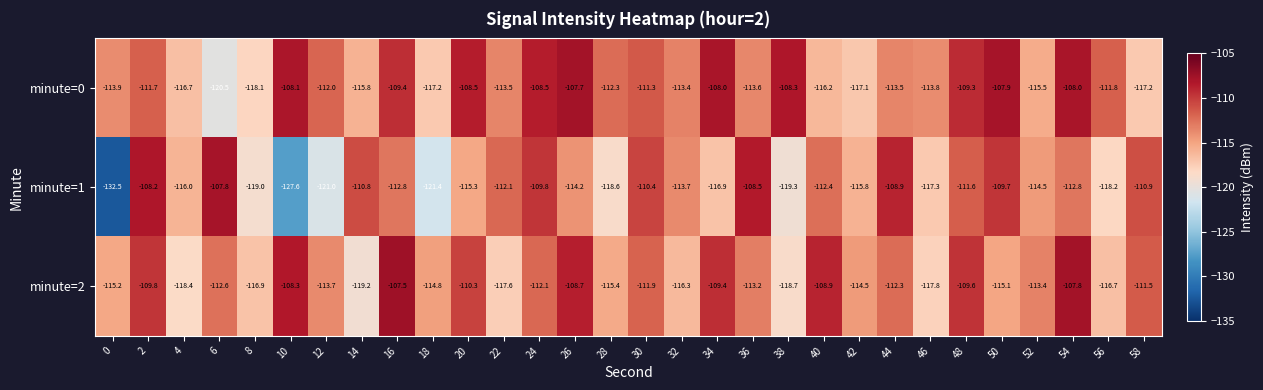

At 32, list the series in order from smallest to largest.

minute=2, minute=1, minute=0